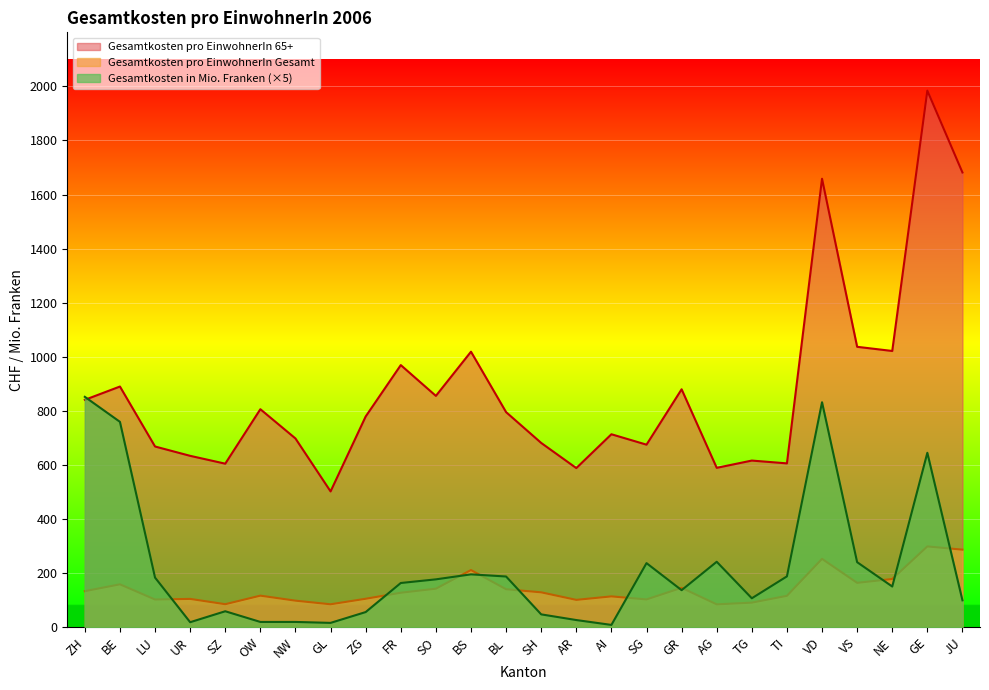

Is the value of Gesamtkosten pro EinwohnerIn 65+ at TI greater than the value of Gesamtkosten in Mio. Franken at BL?

Yes